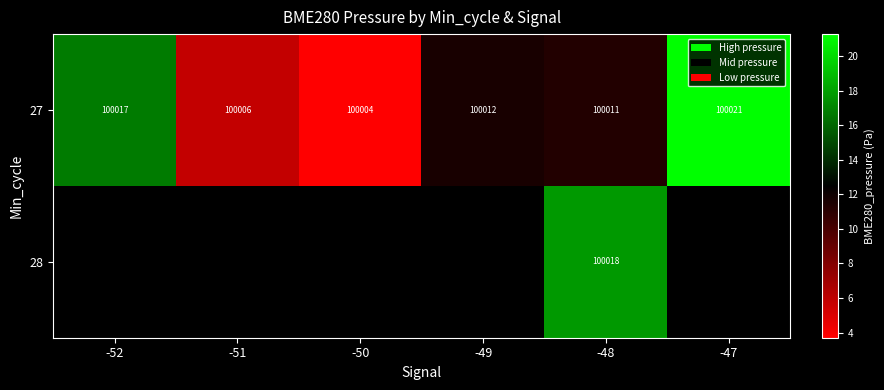

Which series has the largest total across all categories?

27